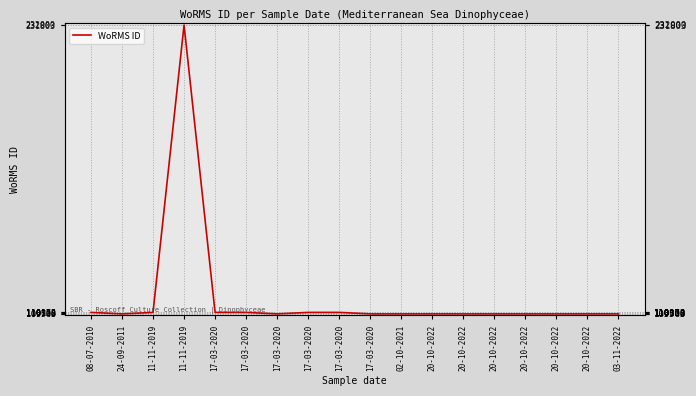

Reading right to left, extract all data points from this chart.

109545	109545	109545	109545	109545	109545	109545	109545	109545	110172	110172	109545	110172	110172	231803	110154	109545	110172